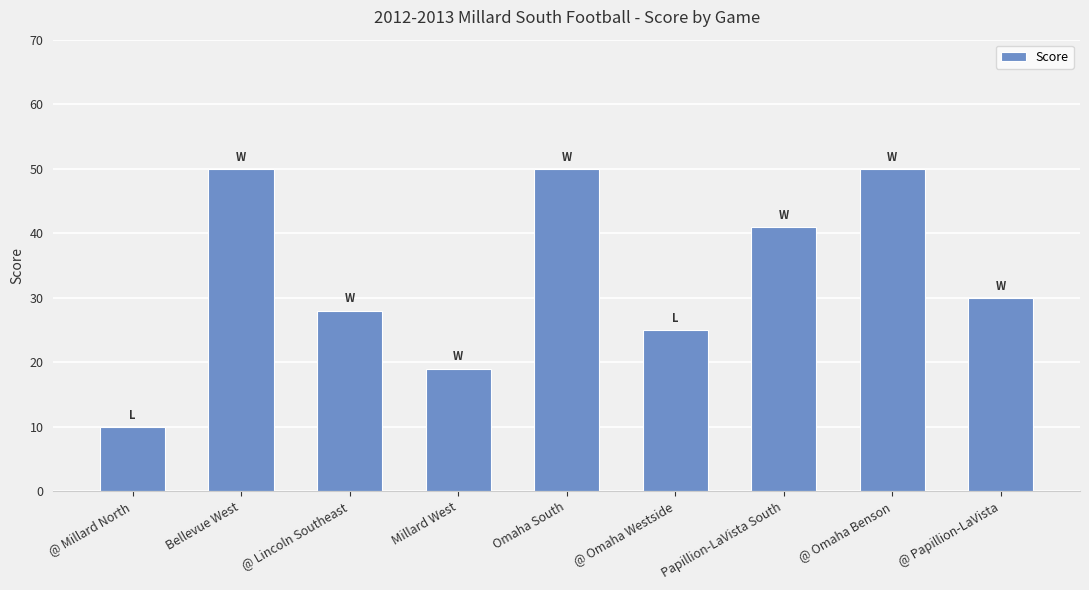

What is the difference between the maximum and minimum values?

40